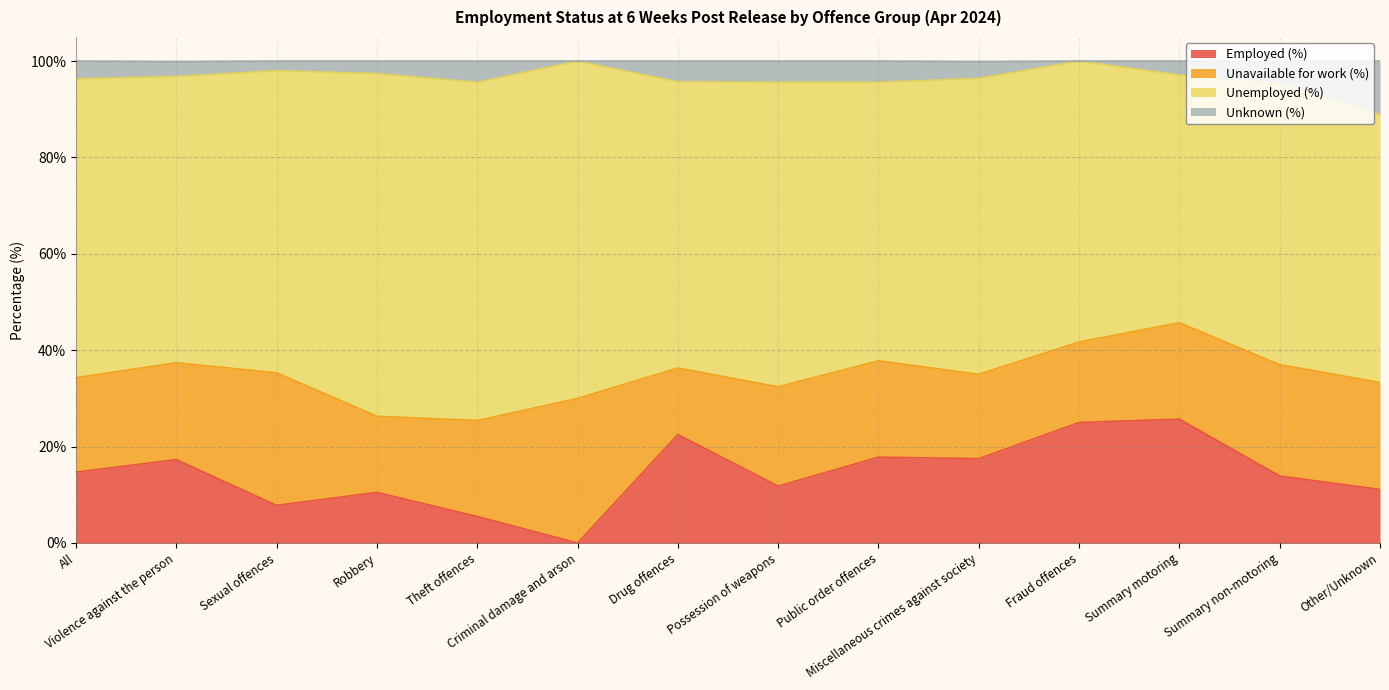

True or false: Employed (%) and Unknown (%) cross at least once.

False